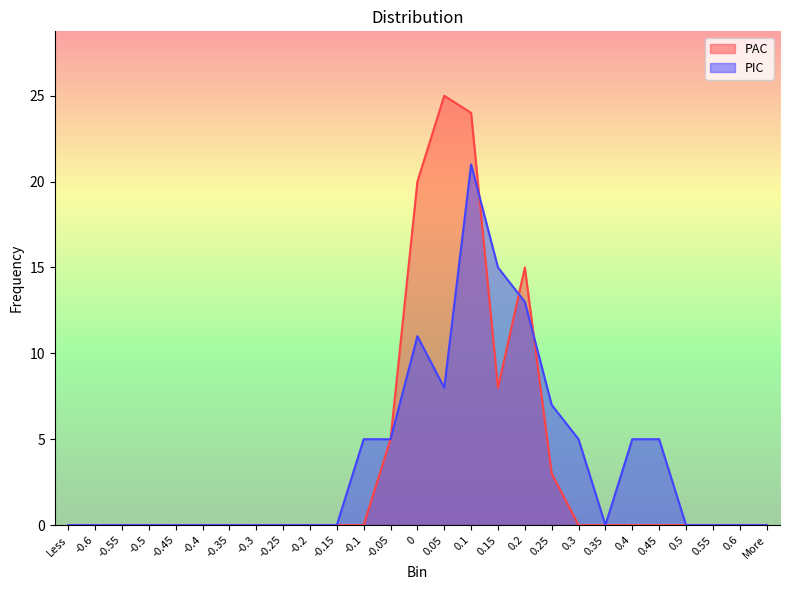

Is it true that PIC equals 19 at 0?

False